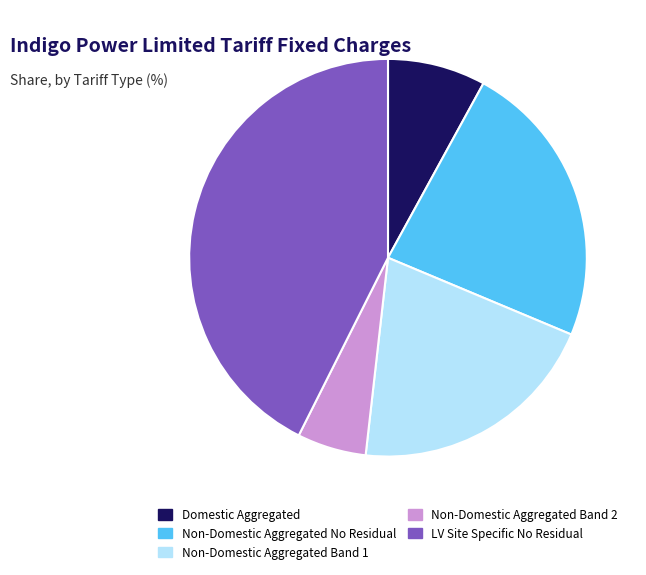

Does any single category account for the majority?

No